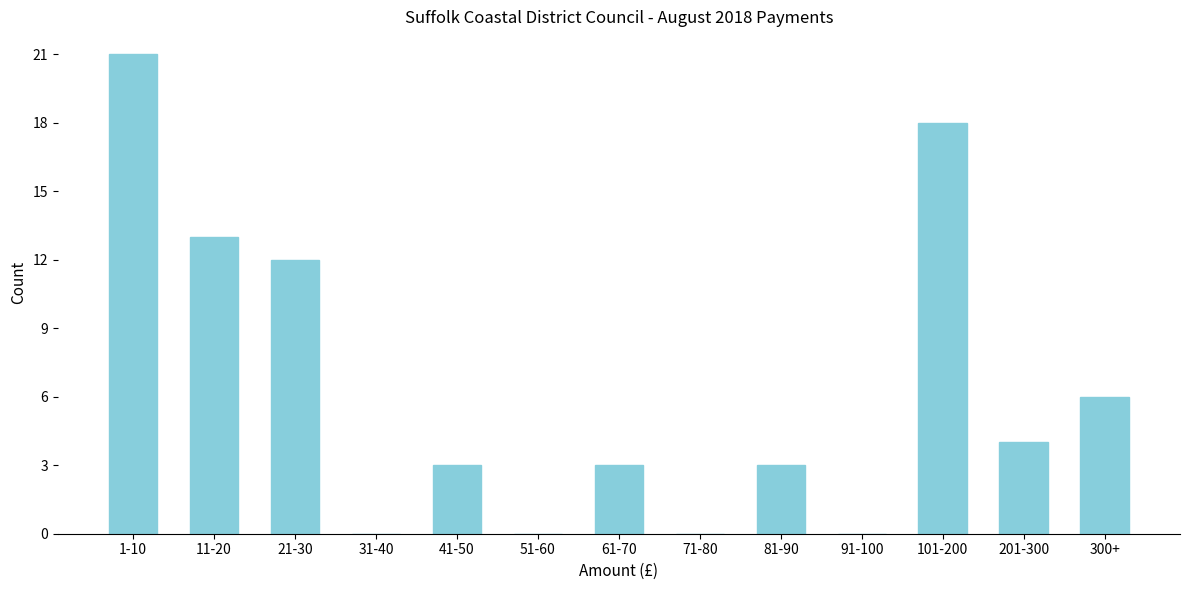

Reading left to right, what are all the values shown in this chart?

1-10=21	11-20=13	21-30=12	31-40=0	41-50=3	51-60=0	61-70=3	71-80=0	81-90=3	91-100=0	101-200=18	201-300=4	300+=6